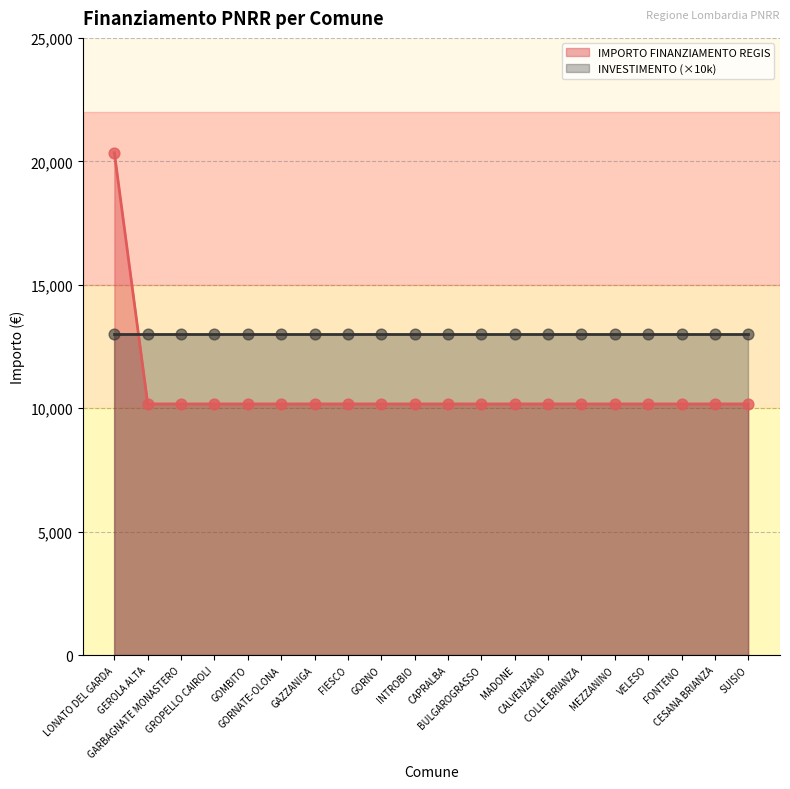

Approximately how many times larger is the value at VELESO compared to SUISIO?

1.0